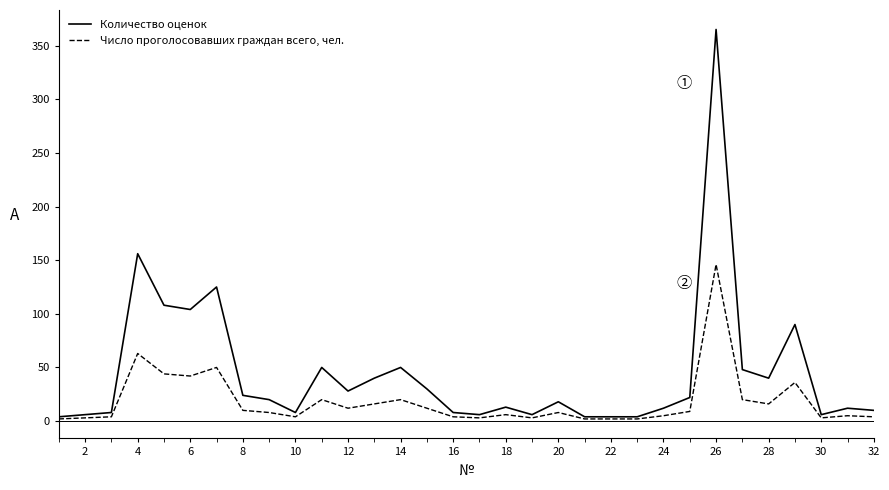

Which series has the largest total across all categories?

Количество оценок